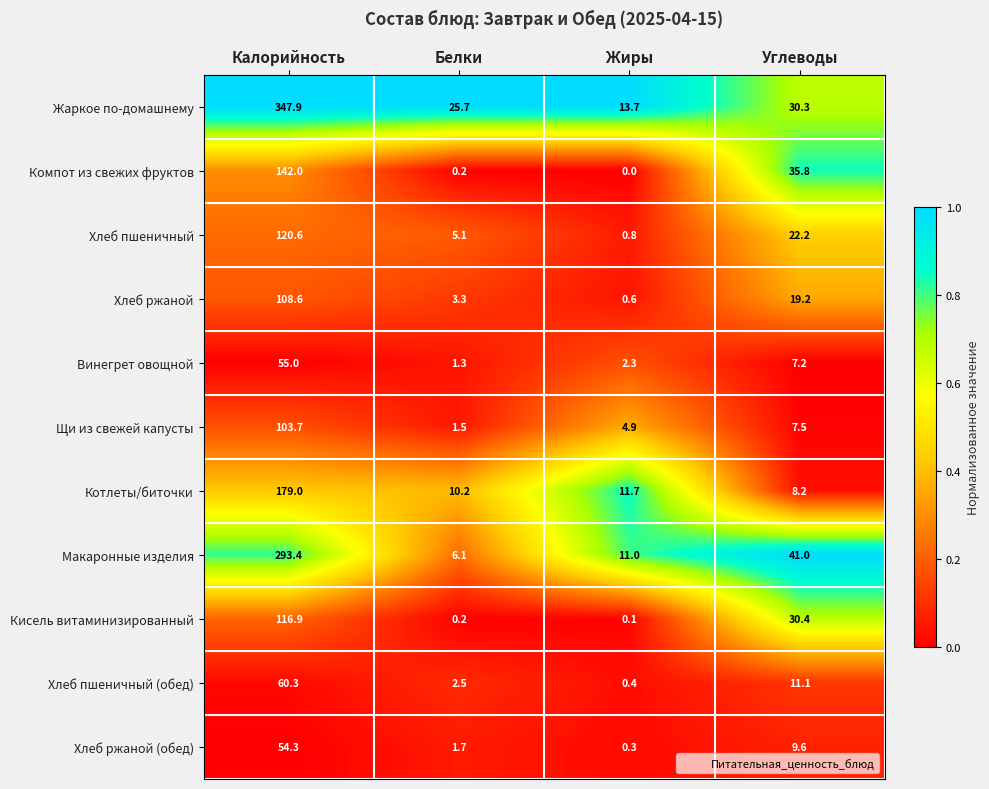

Which series has the largest range (max minus min)?

Жаркое по-домашнему